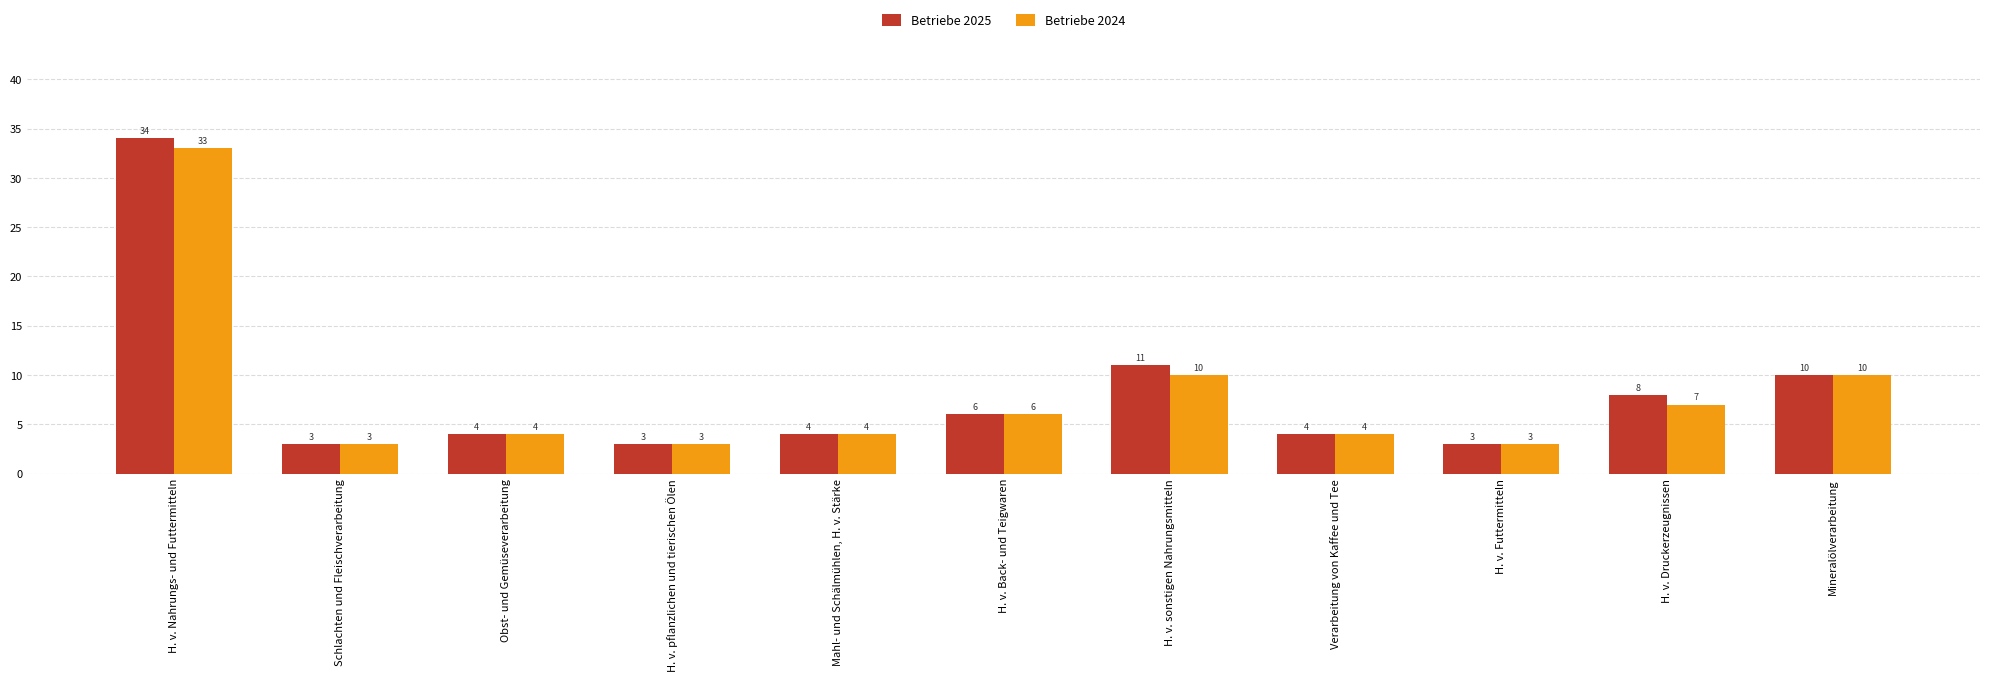

Count the number of data series in this chart.

2